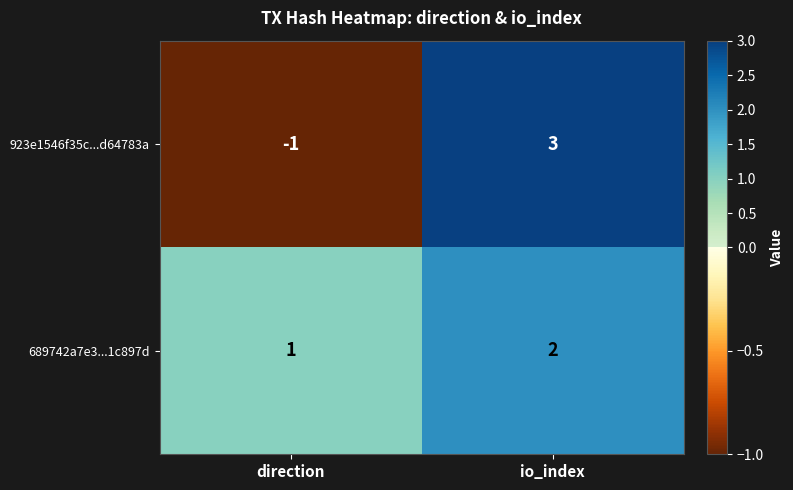

Is it true that 689742a7e3...1c897d equals 1 at io_index?

False